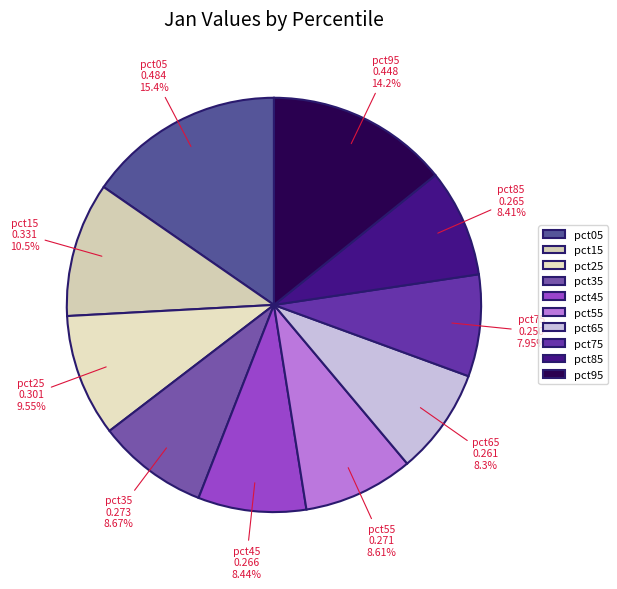

How many segments does this pie chart have?

10